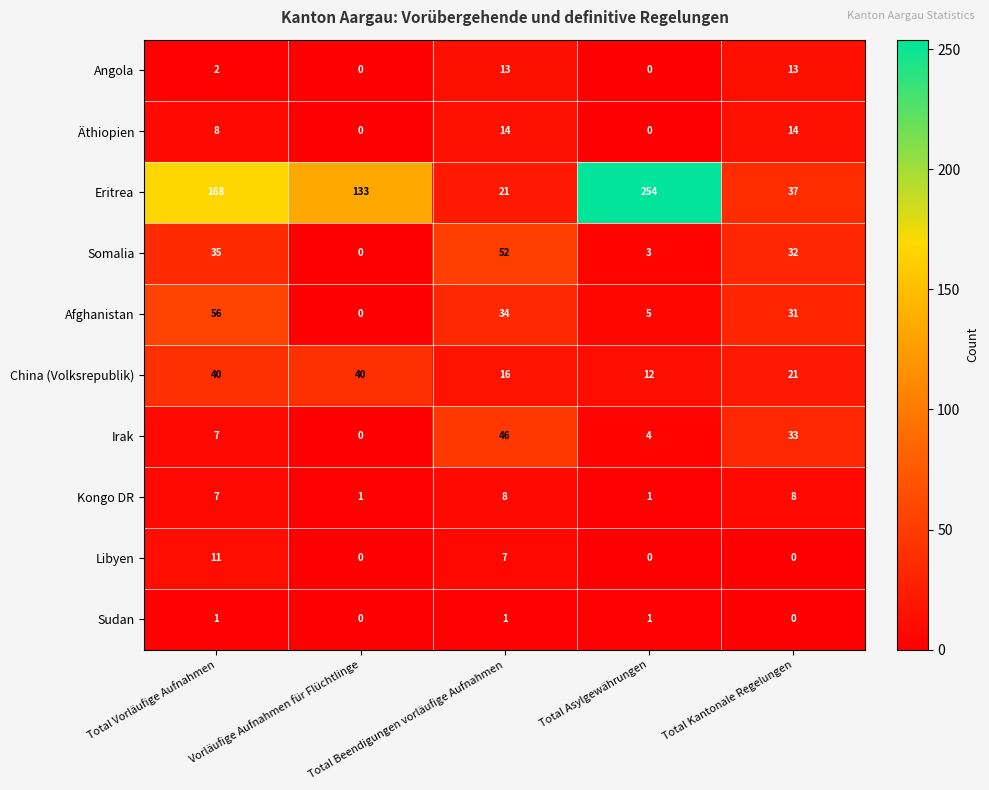

Which series has the largest total across all categories?

Eritrea